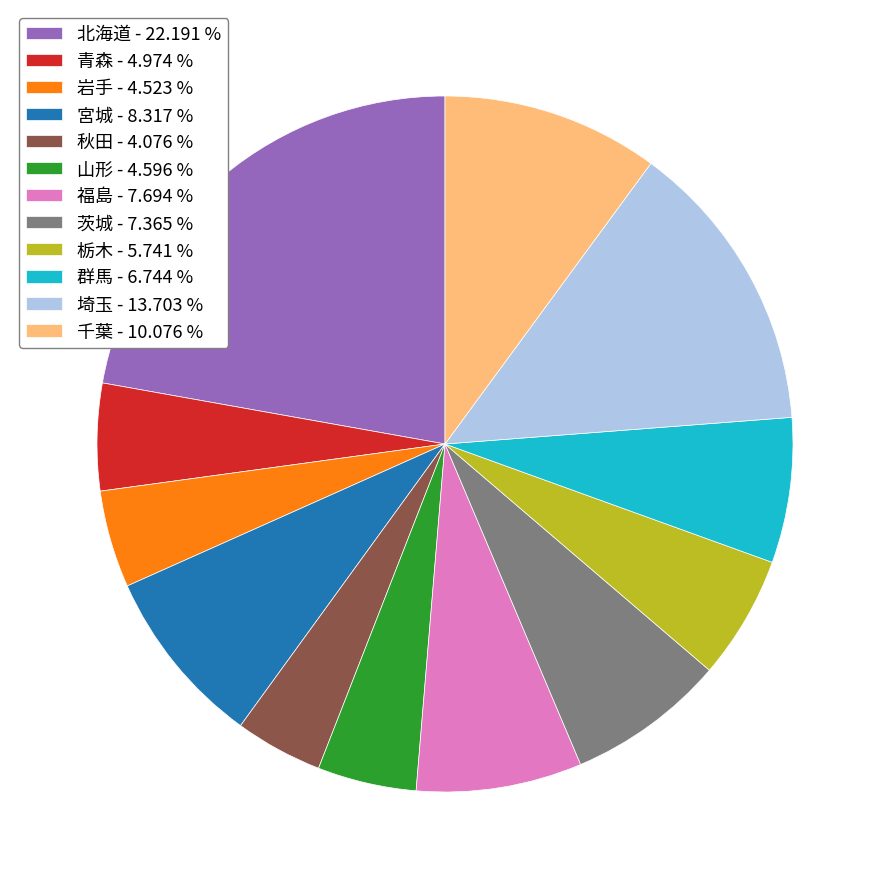

Is there any slice that represents more than half of the pie?

No